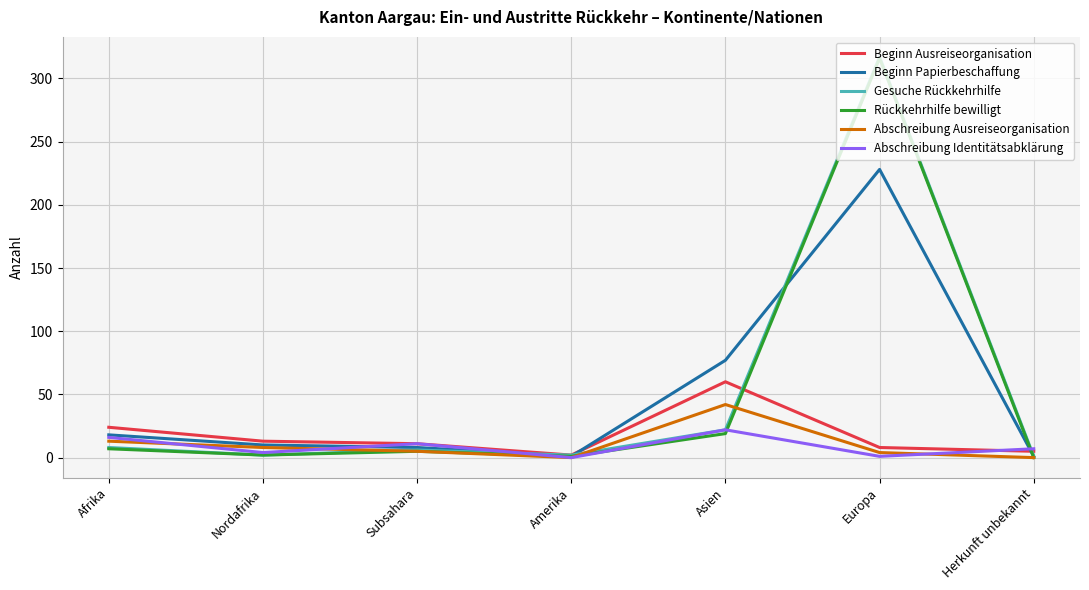

How many lines are shown in the chart?

6